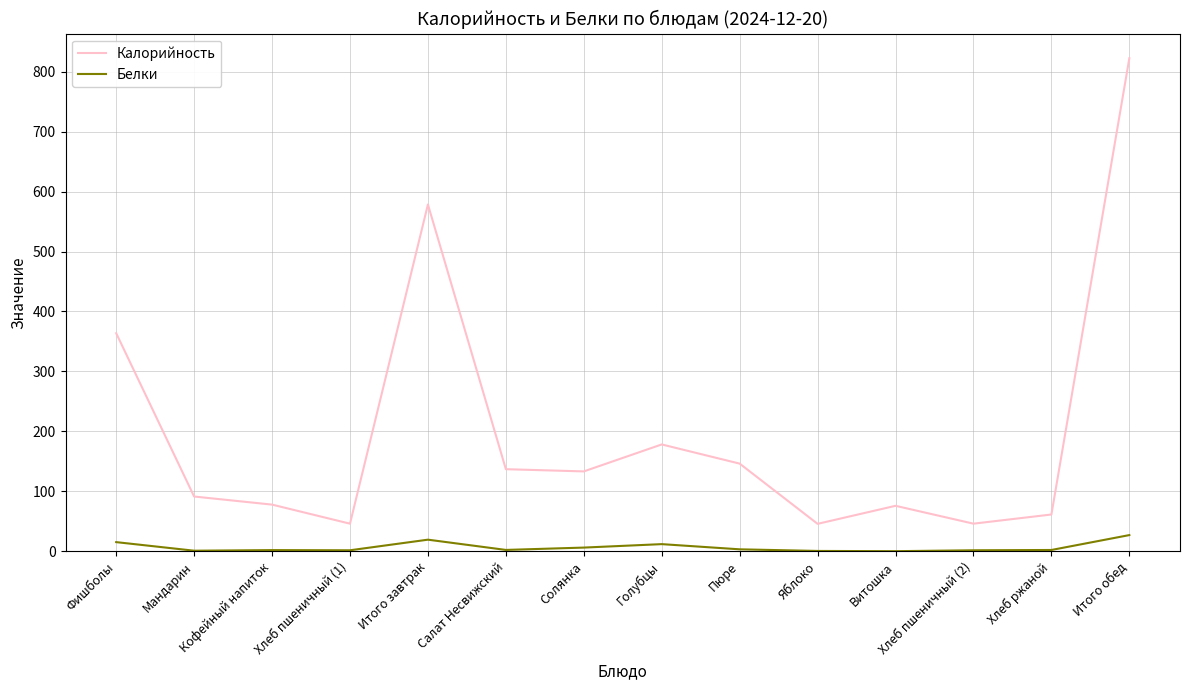

What is the approximate value of Калорийность at Хлеб пшеничный (2)?

45.9